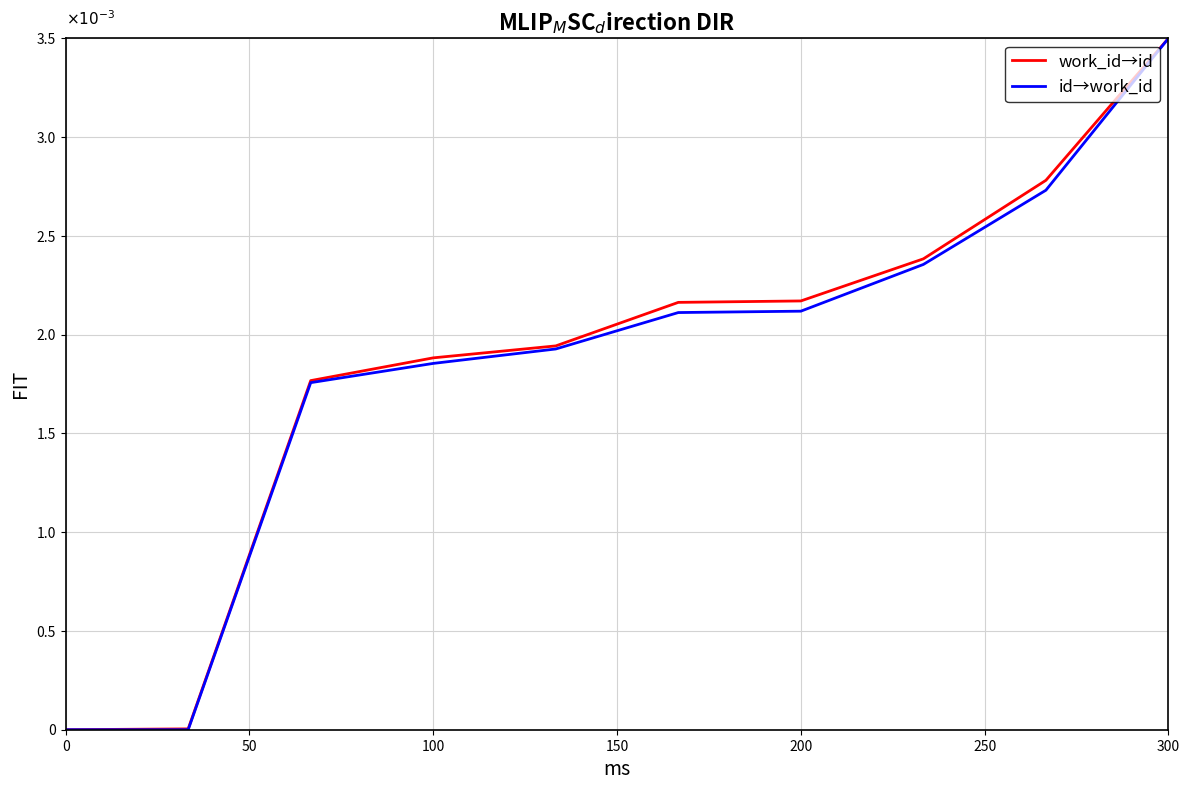

True or false: work_id→id has more than 1 interior local peaks.

False